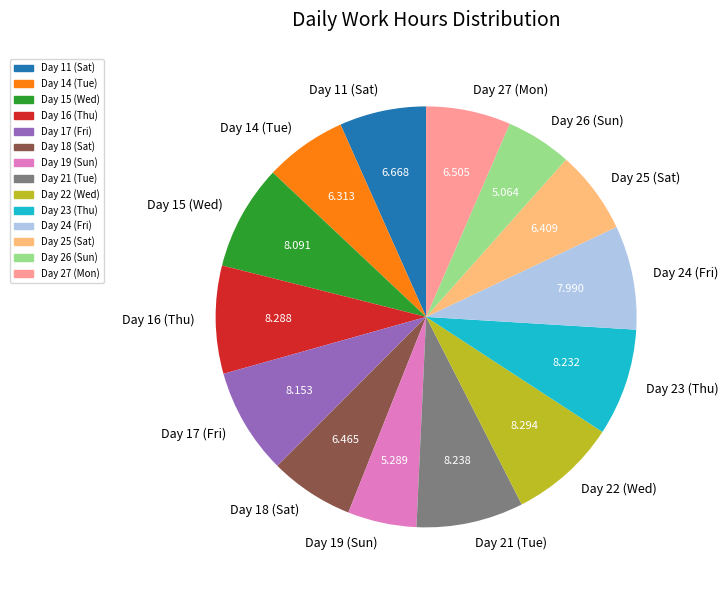

Is the sum of Day 26 (Sun) and Day 24 (Fri) greater than half?

No